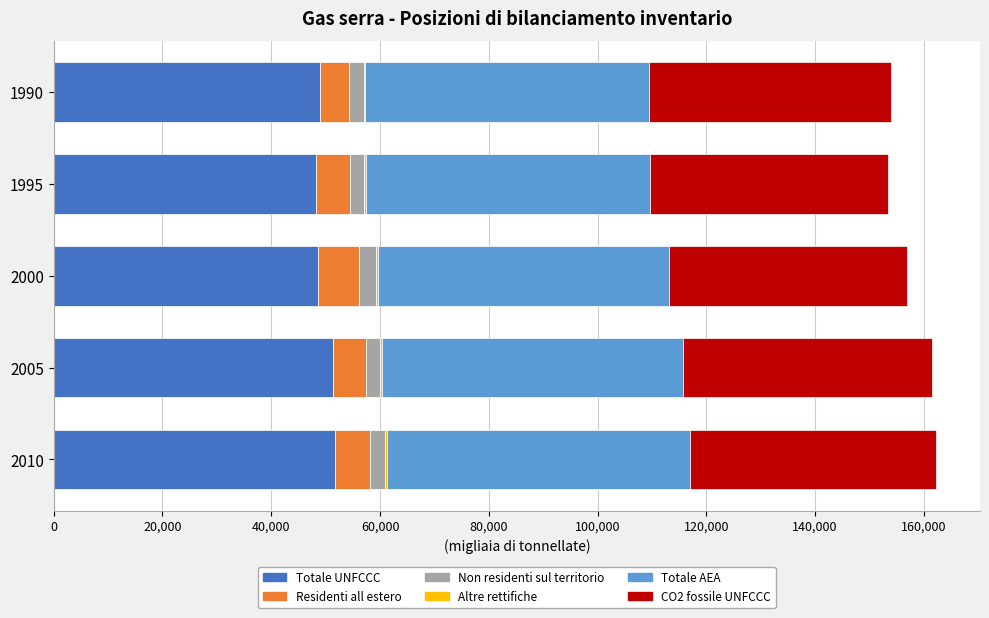

What is the maximum value for Totale UNFCCC?

51740.8